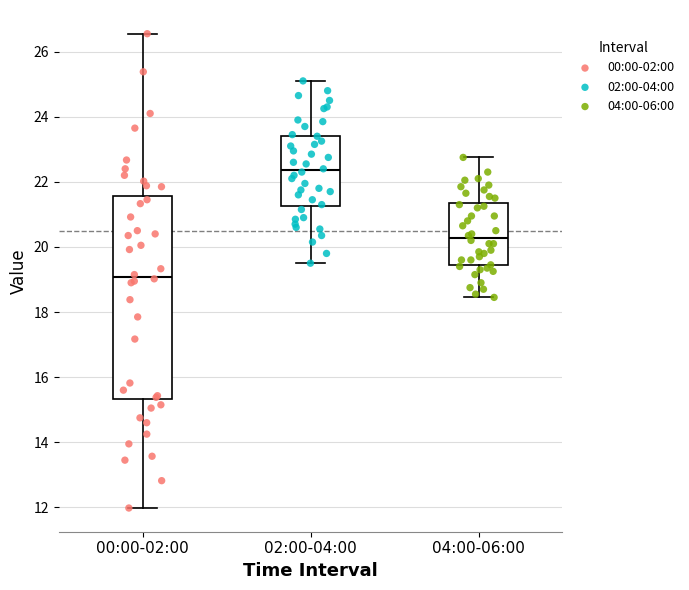

Where does the median line of the box for 04:00-06:00 sit on the y-axis? The values are not printed on the chart, so give them approximately, as read against the axis.

20.2